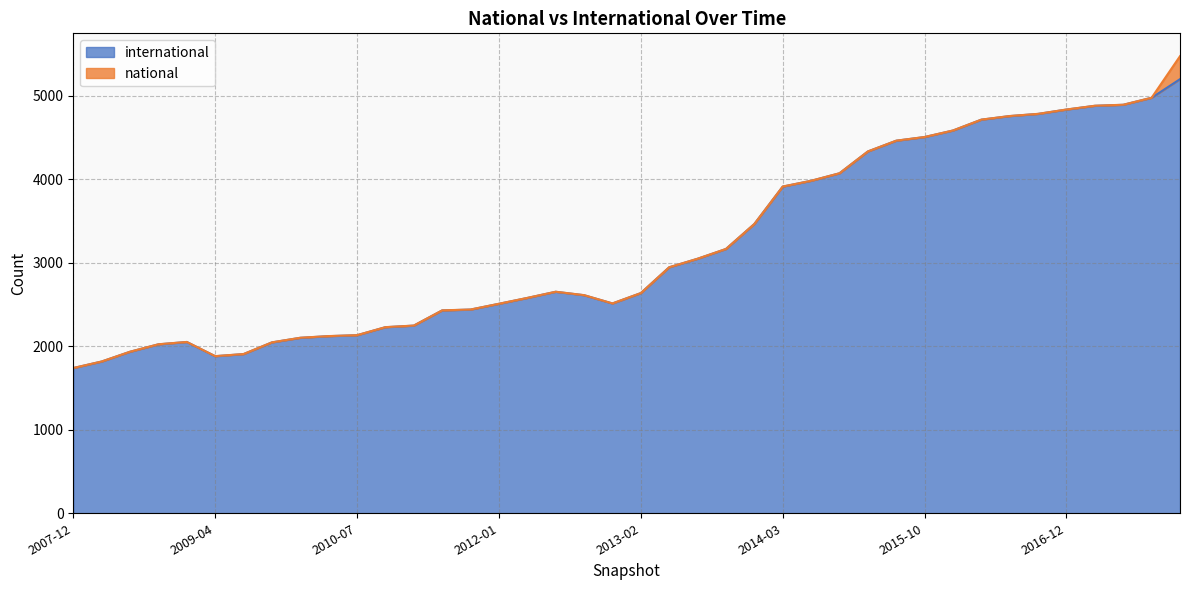

Count the number of categories in the chart.

40